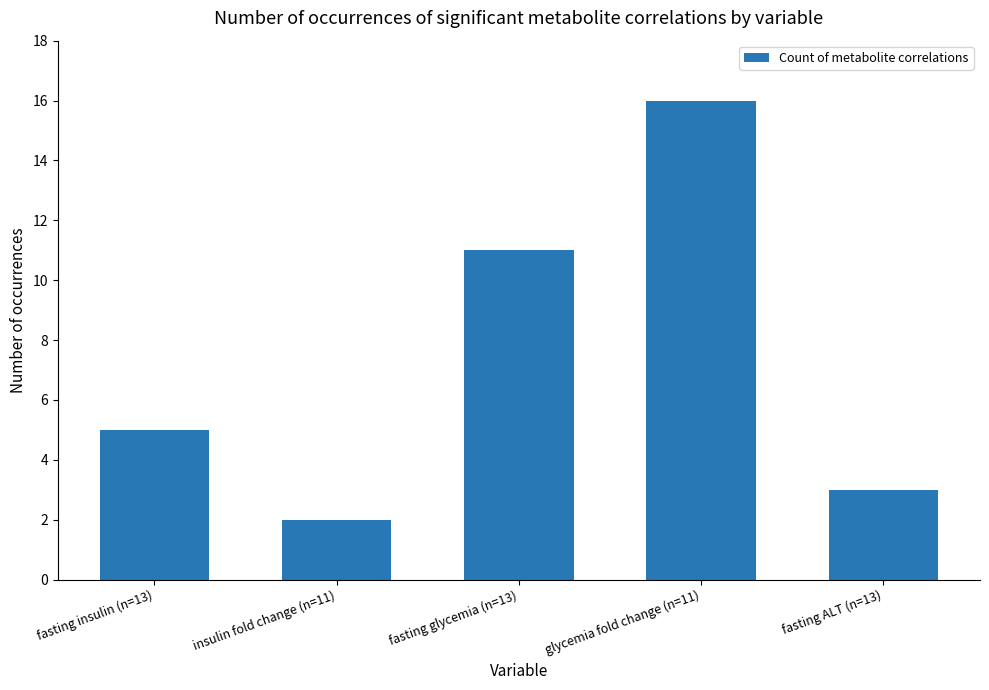

What is the difference between the second highest and second lowest values?

8